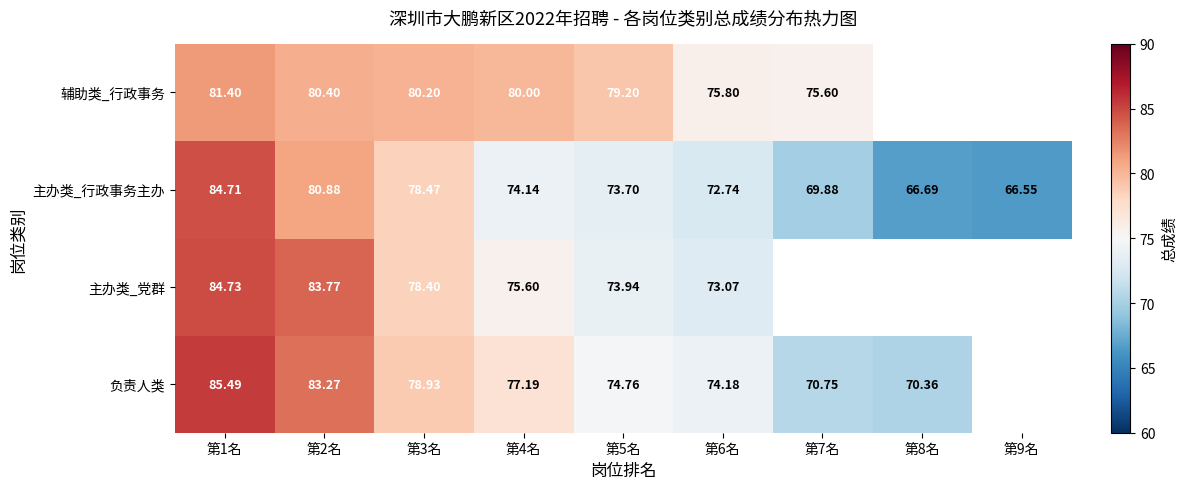

Which series changed the most between 第1名 and 第2名?

主办类_行政事务主办